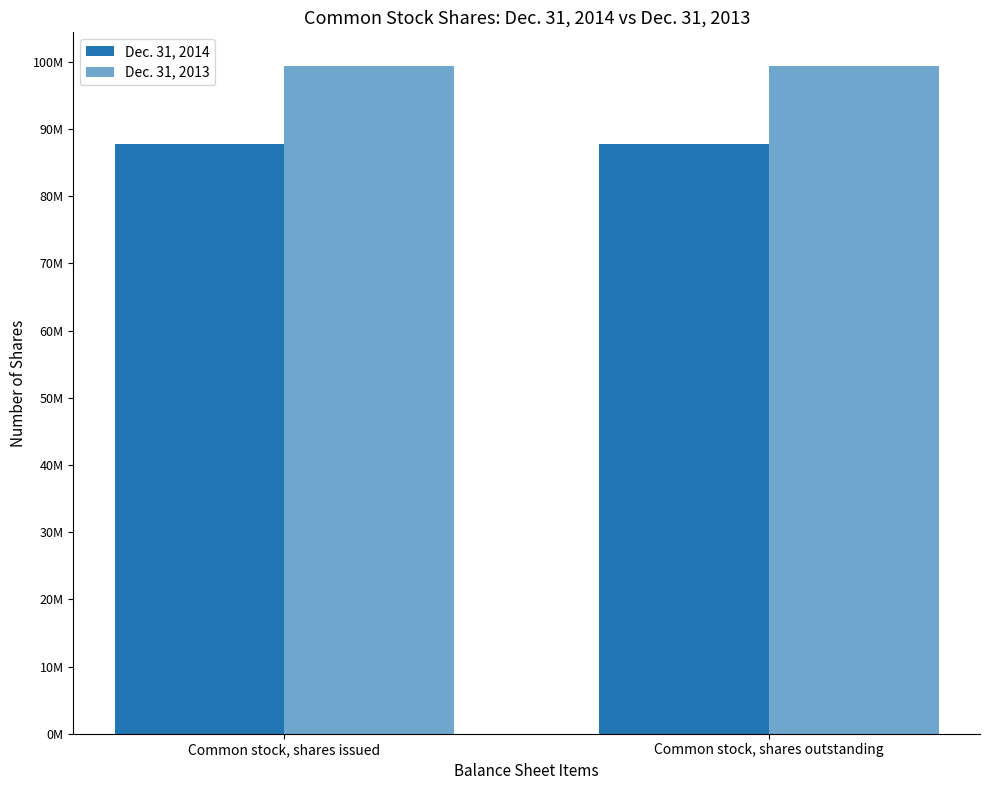

How many groups of bars are there?

2